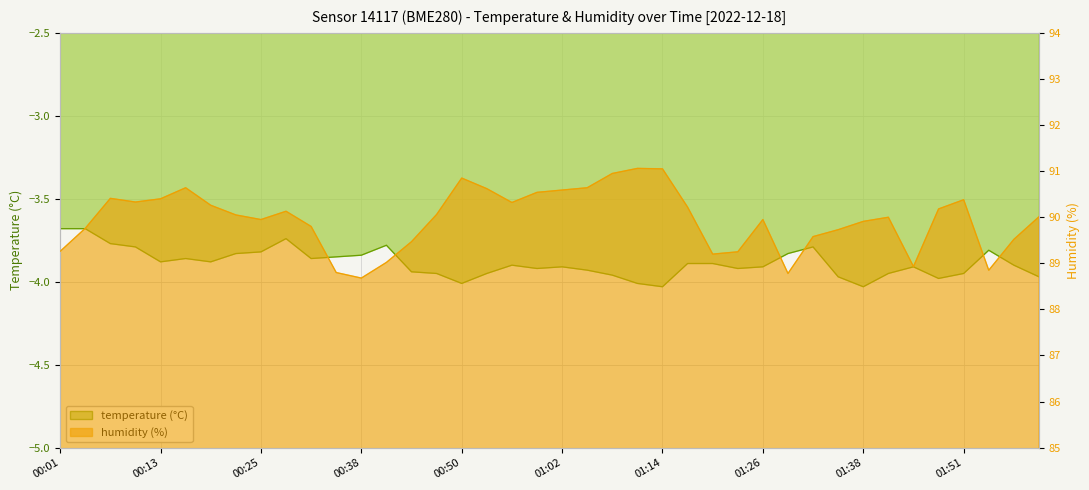

Between 00:25 and 01:14, which series saw the biggest shift?

humidity